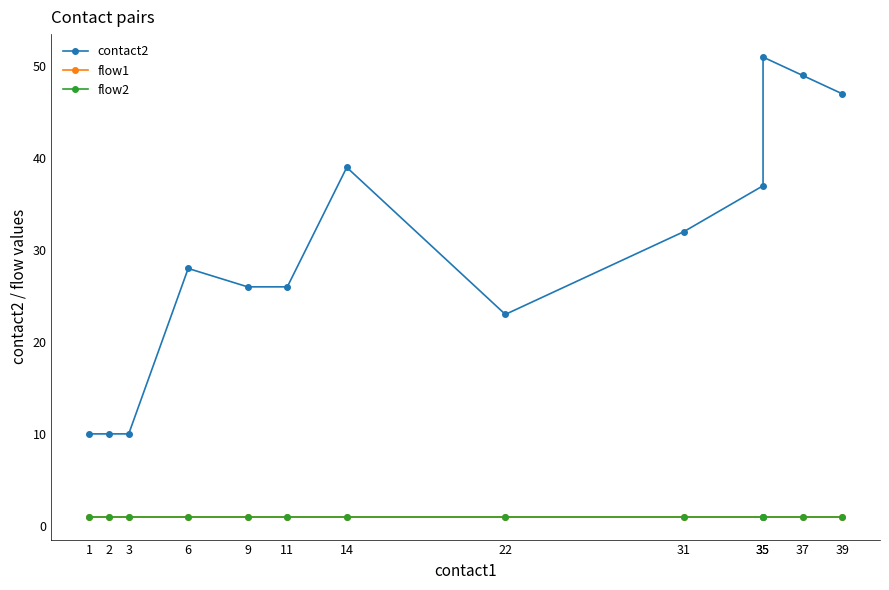

List the series in order of their peak value, highest first.

contact2, flow1, flow2